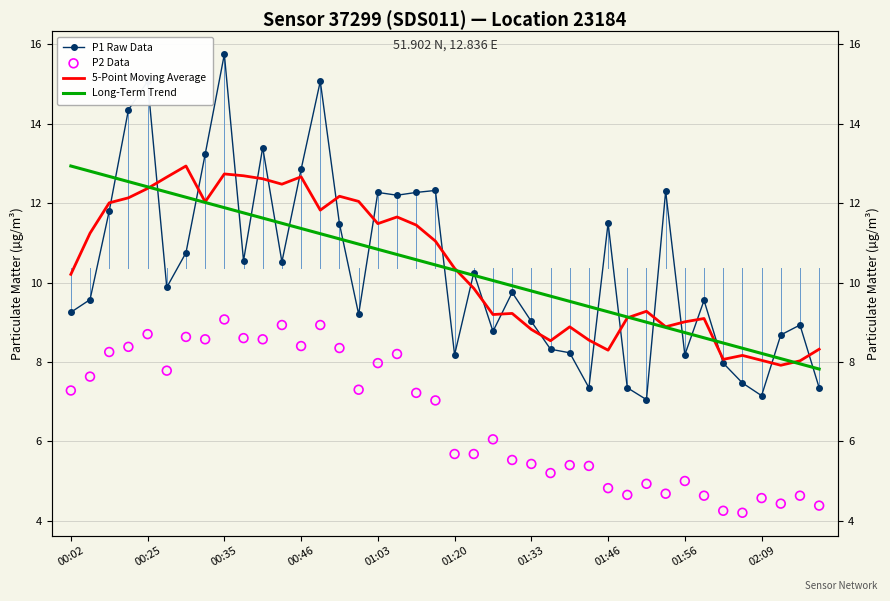

Which series reaches the minimum Y coordinate?

P2 Data